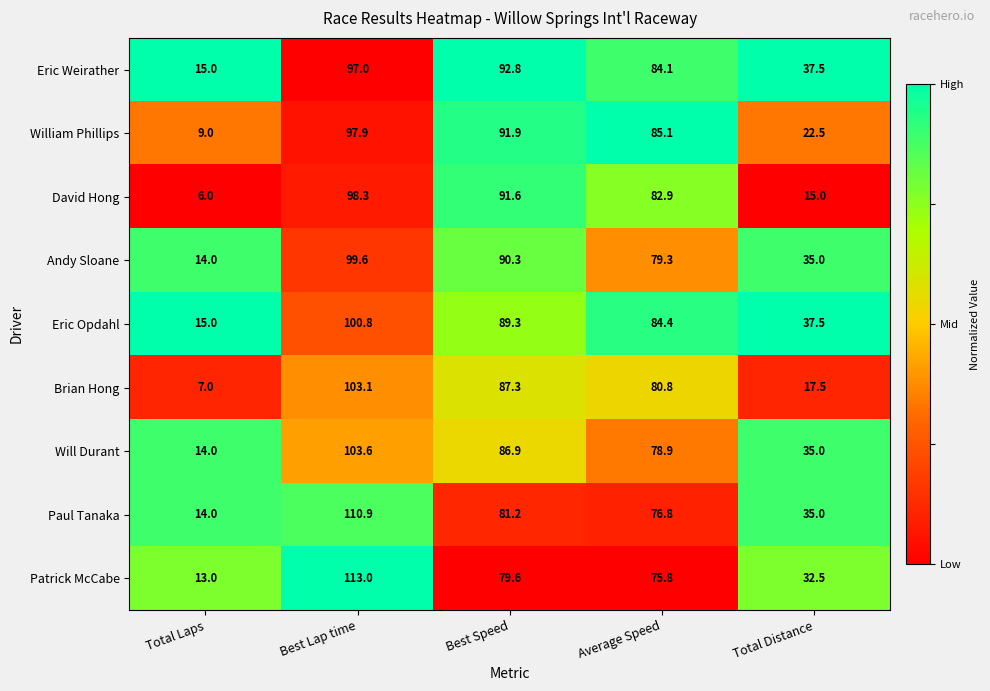

What is the maximum value shown in the chart?

113.0